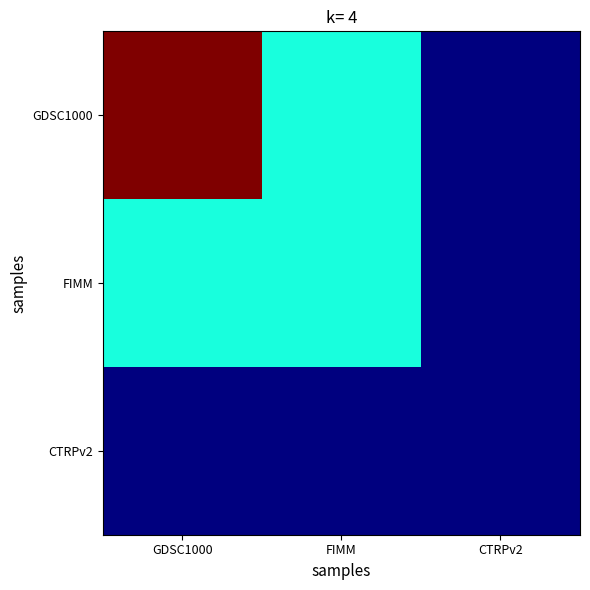

What is the total value across all series at CTRPv2?

72.4